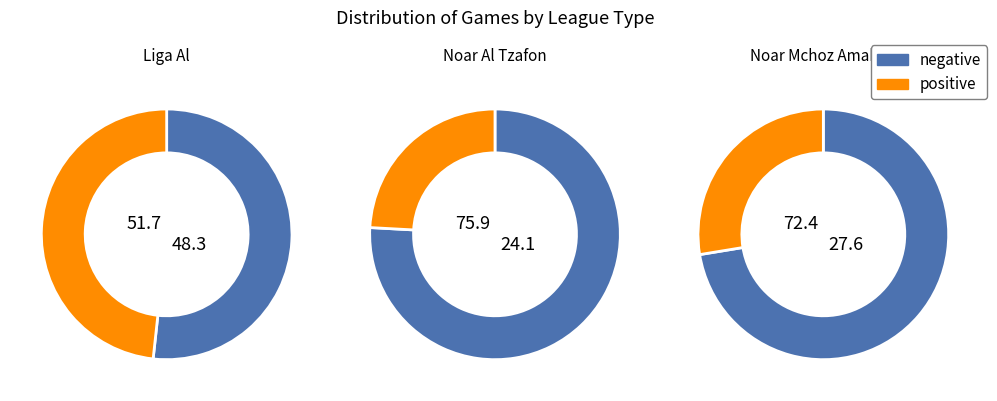

What percentage is the נוער מחוזית עמקים slice, to the nearest percent?

28%